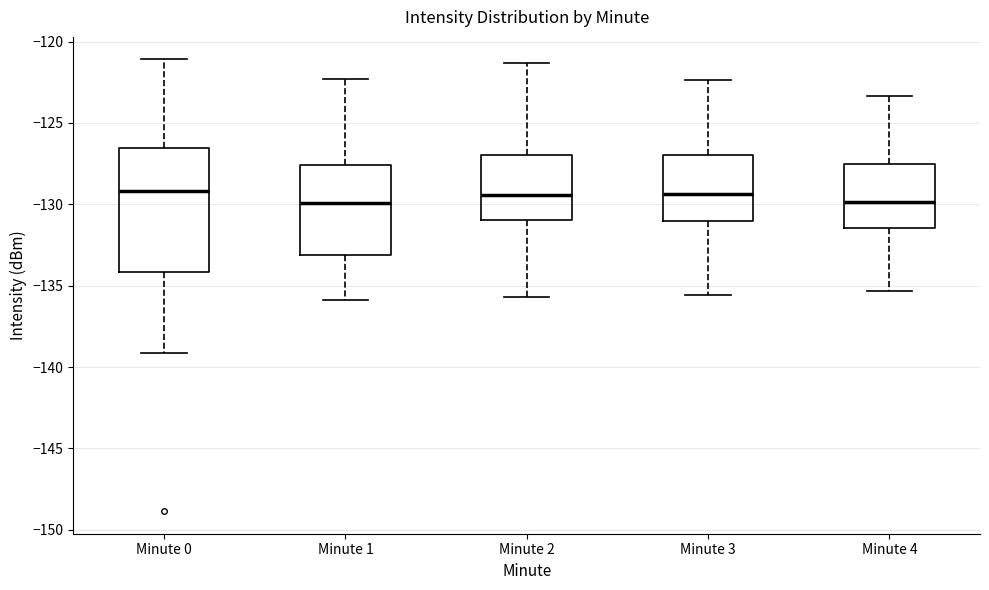

Reading left to right, transcribe this box plot: for each box, give where its median line is, the range the box spans, and where its two whiskers end, as read against the y-axis. The values are not printed on the chart, so give them approximately, as read against the axis.

Minute 0: median -129.0, box -134.0 to -126.5, whiskers -139.0 to -121.0
Minute 1: median -130.0, box -133.0 to -127.5, whiskers -136.0 to -122.5
Minute 2: median -129.5, box -131.0 to -127.0, whiskers -135.5 to -121.5
Minute 3: median -129.5, box -131.0 to -127.0, whiskers -135.5 to -122.5
Minute 4: median -130.0, box -131.5 to -127.5, whiskers -135.5 to -123.5